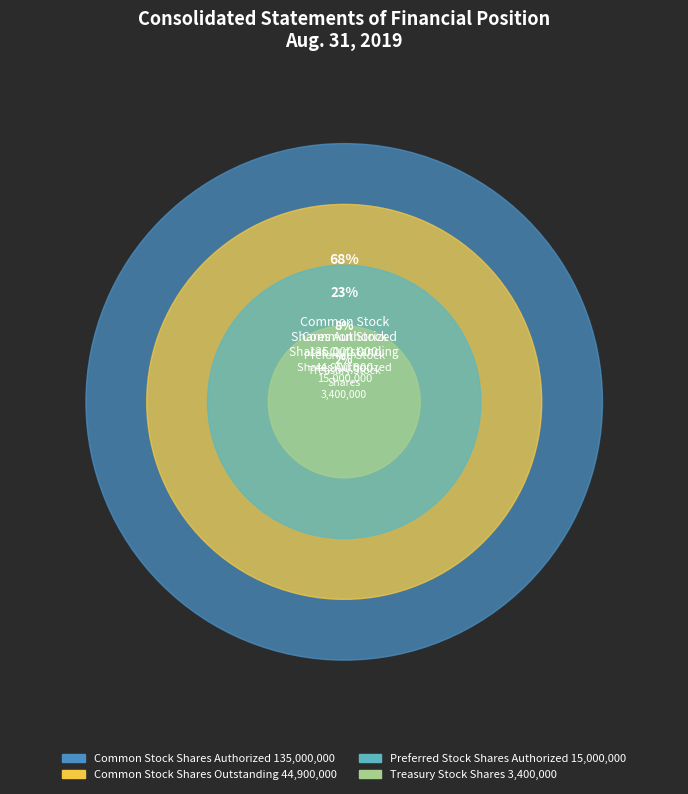

Is it true that Common Stock Shares Authorized is 58% of the pie?

False